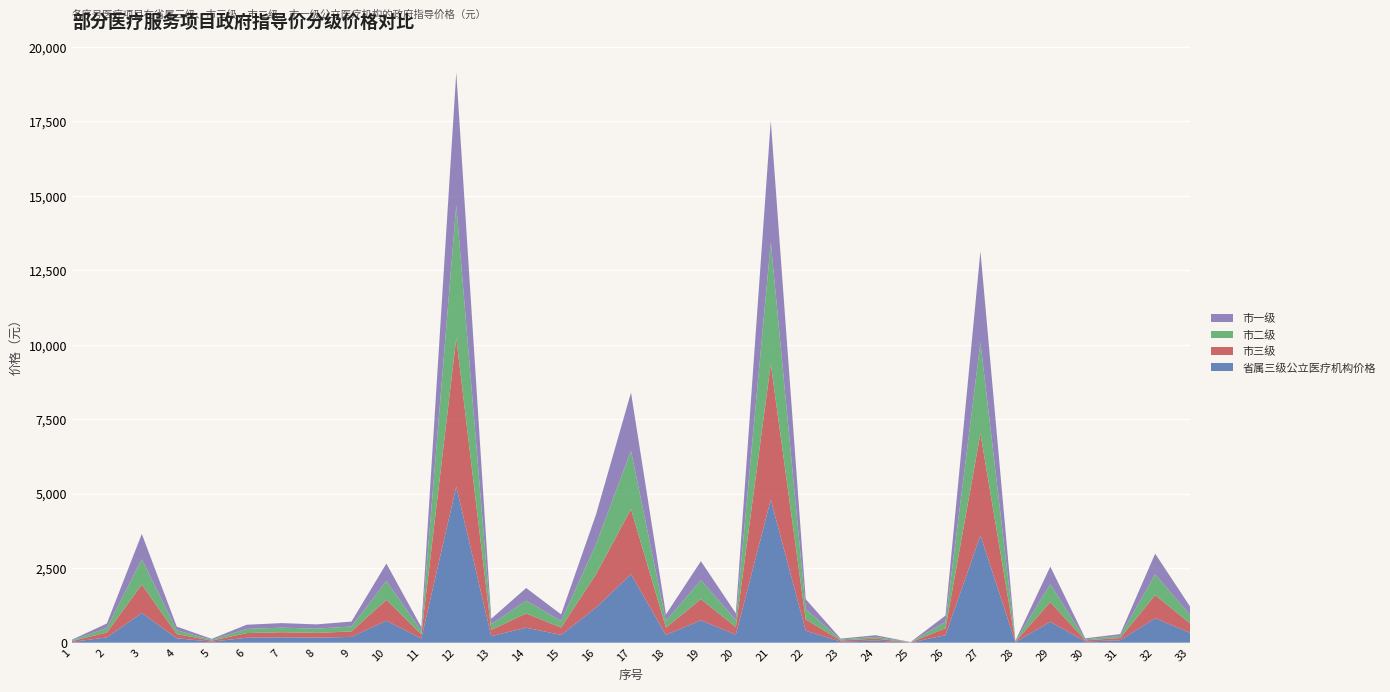

Reading right to left, what are all the values shown in this chart?

省属三级公立医疗机构价格: 33=332	32=819	31=80	30=40	29=700	28=18	27=3600	26=250	25=5	24=70	23=38	22=400	21=4800	20=270	19=750	18=260	17=2300	16=1180	15=260	14=503	13=220	12=5245	11=142	10=738	9=194	8=168	7=180	6=165	5=35	4=148	3=1000	2=176	1=27
市三级: 33=315	32=778	31=76	30=38	29=665	28=17	27=3420	26=237	25=5	24=66	23=36	22=380	21=4560	20=256	19=712	18=247	17=2185	16=1121	15=247	14=478	13=209	12=4982	11=135	10=700	9=184	8=160	7=171	6=157	5=33	4=140	3=950	2=167	1=26
市二级: 33=282	32=696	31=68	30=34	29=595	28=15	27=3060	26=212	25=5	24=59	23=32	22=340	21=4080	20=230	19=637	18=221	17=1955	16=1003	15=221	14=427	13=187	12=4458	11=121	10=627	9=165	8=143	7=153	6=140	5=30	4=126	3=850	2=150	1=23
市一级: 33=282	32=696	31=64	30=34	29=595	28=15	27=3060	26=212	25=5	24=56	23=30	22=340	21=4080	20=230	19=637	18=221	17=1955	16=1003	15=221	14=427	13=187	12=4458	11=121	10=590	9=165	8=143	7=153	6=140	5=30	4=126	3=850	2=150	1=23